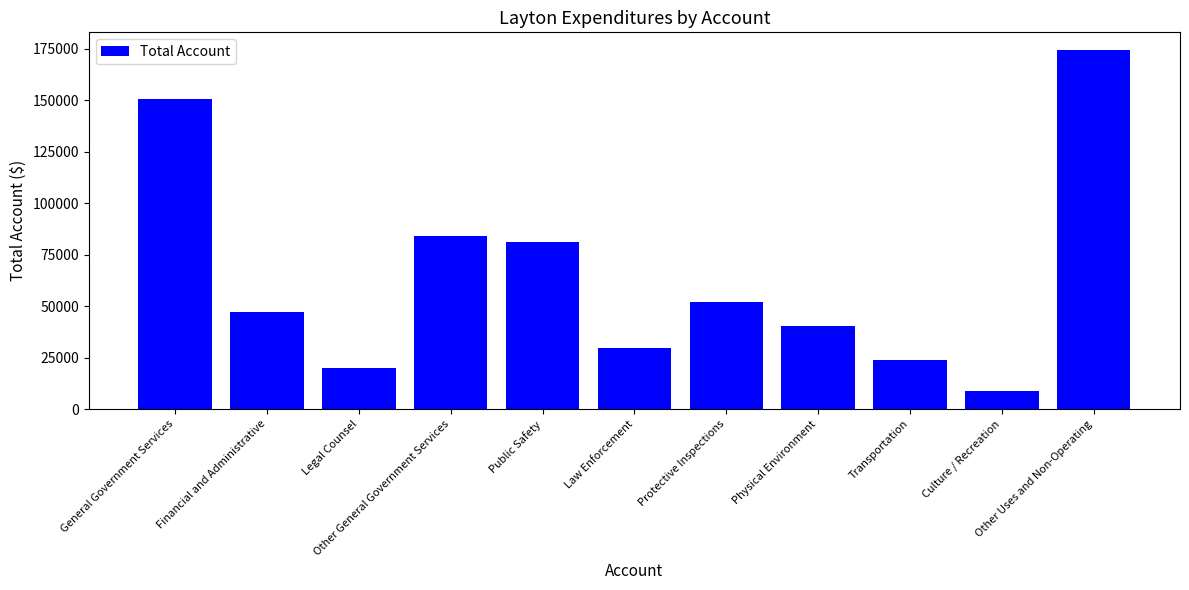

Reading left to right, extract all data points from this chart.

General Government Services=150673	Financial and Administrative=47000	Legal Counsel=19736	Other General Government Services=83937	Public Safety=81304	Law Enforcement=29520	Protective Inspections=51784	Physical Environment=40561	Transportation=23794	Culture / Recreation=8763	Other Uses and Non-Operating=174255